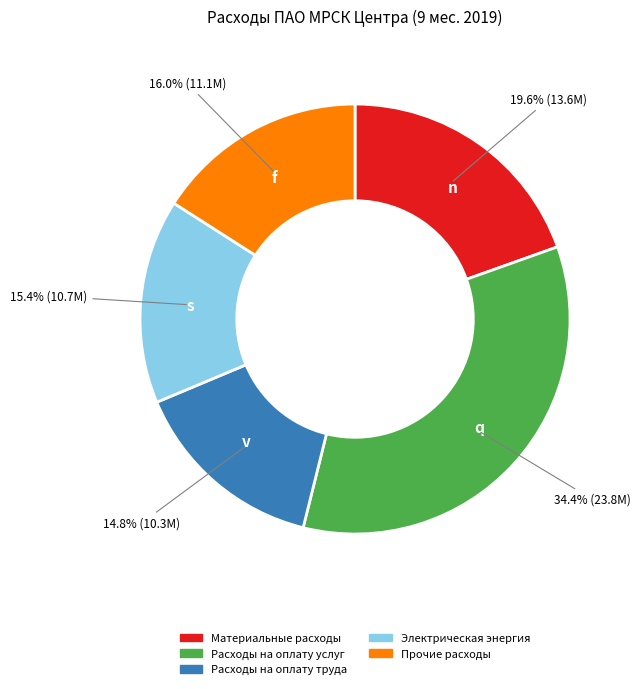

Is it true that Прочие расходы is 22% of the pie?

False